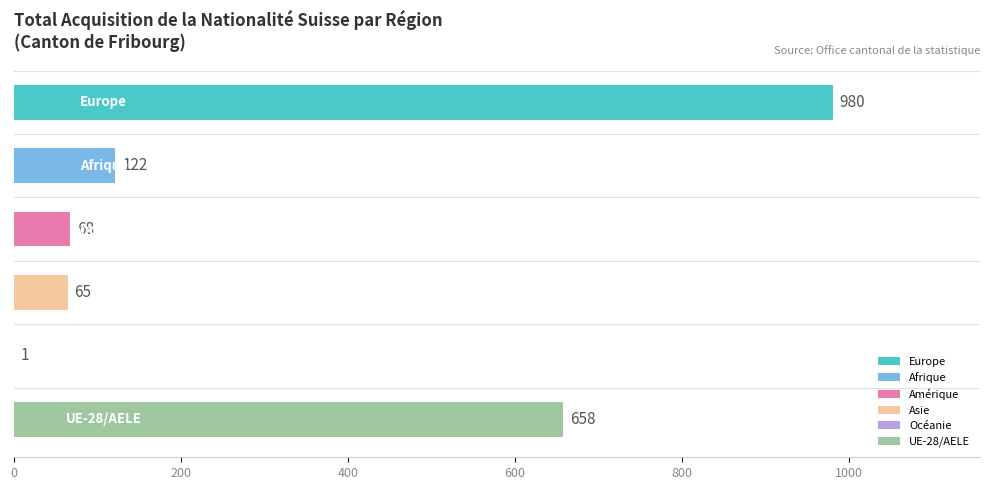

What is the sum of all values?

1894